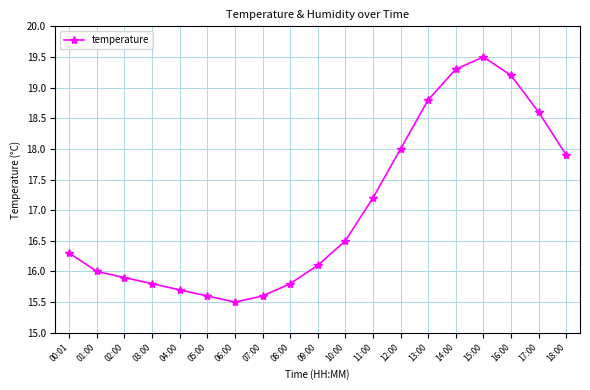

What is the maximum value shown in the chart?

19.5